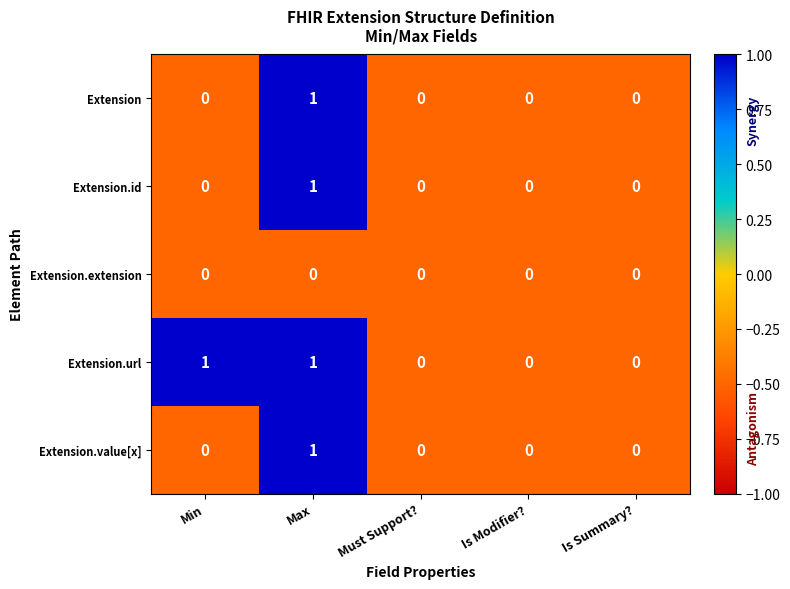

Reading left to right, what are all the values shown in this chart?

Extension: 0	1	0	0	0
Extension.id: 0	1	0	0	0
Extension.extension: 0	0	0	0	0
Extension.url: 1	1	0	0	0
Extension.value[x]: 0	1	0	0	0